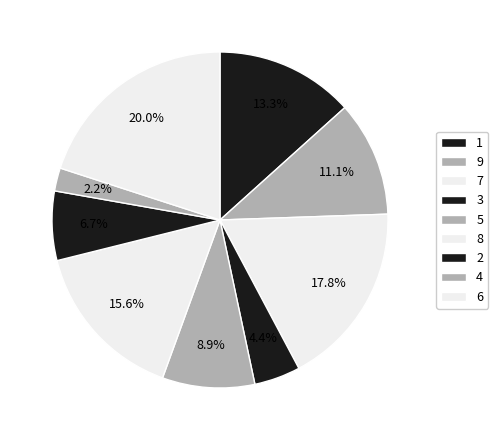

How many slices are in this pie chart?

9